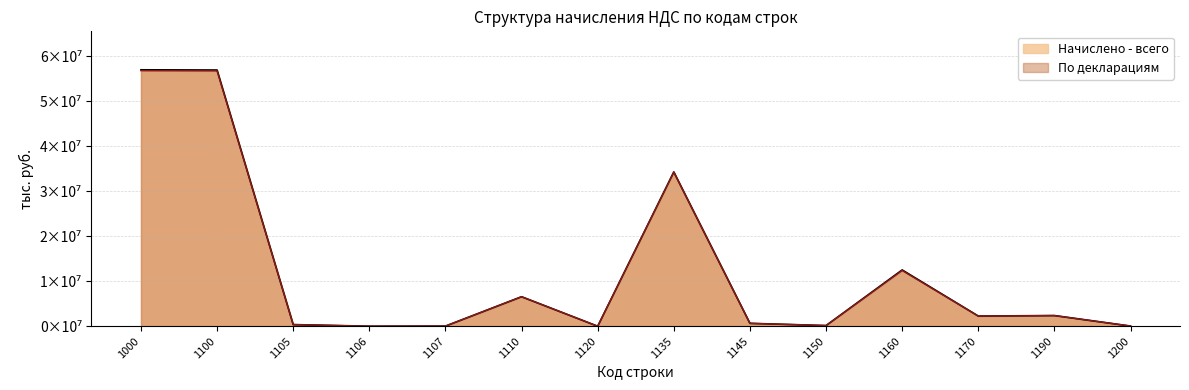

Reading left to right, extract all data points from this chart.

Начислено - всего: 56976331	56925849	366029	3717	28756	6558398	2637	34285204	647869	149476	12508753	2262155	2374495	40972
По декларациям: 56777278	56730220	366029	3717	28756	6556433	2637	34230939	643127	149185	12380424	2256210	2368458	40809